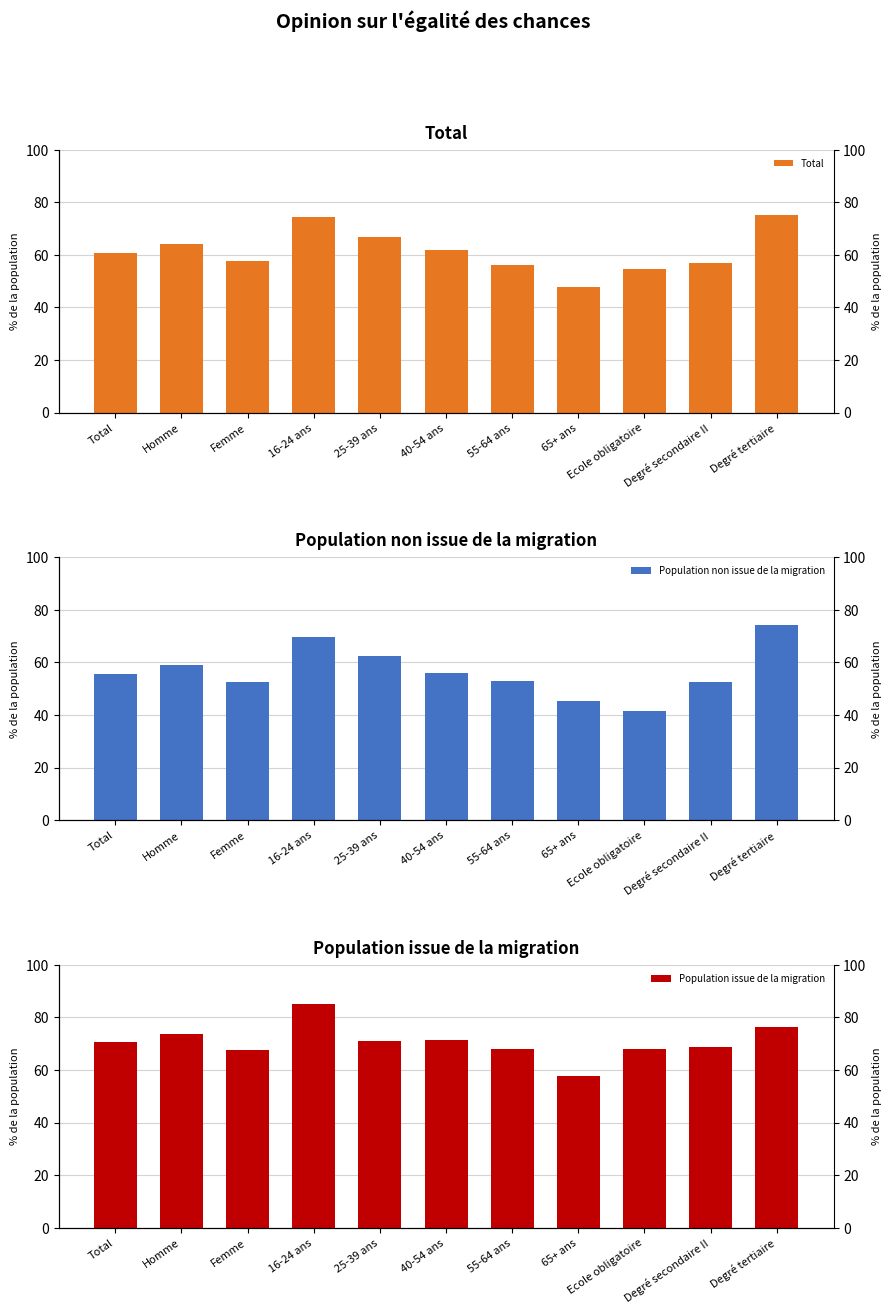

Rank the categories by Total value from highest to lowest.

Degré tertiaire, 16-24 ans, 25-39 ans, Homme, 40-54 ans, Total, Femme, Degré secondaire II, 55-64 ans, Ecole obligatoire, 65+ ans